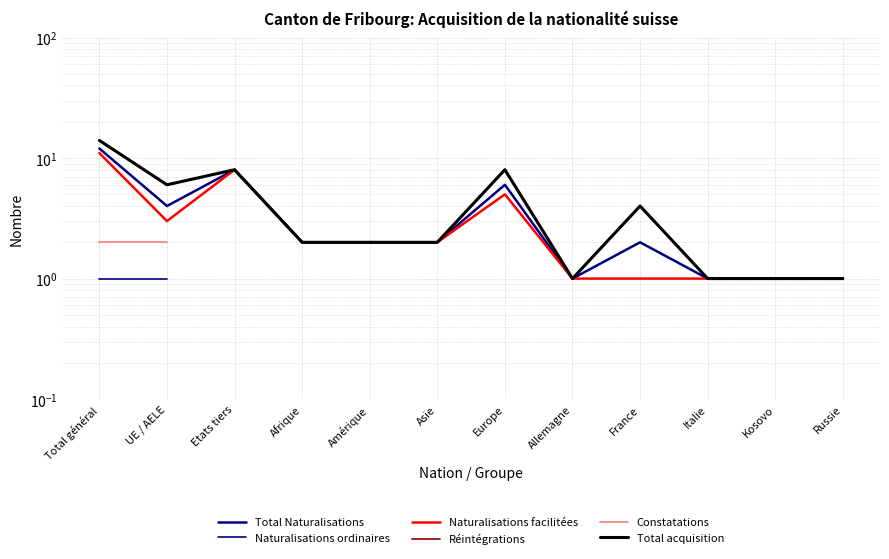

Where is the first local minimum for Naturalisations facilitées?

UE / AELE